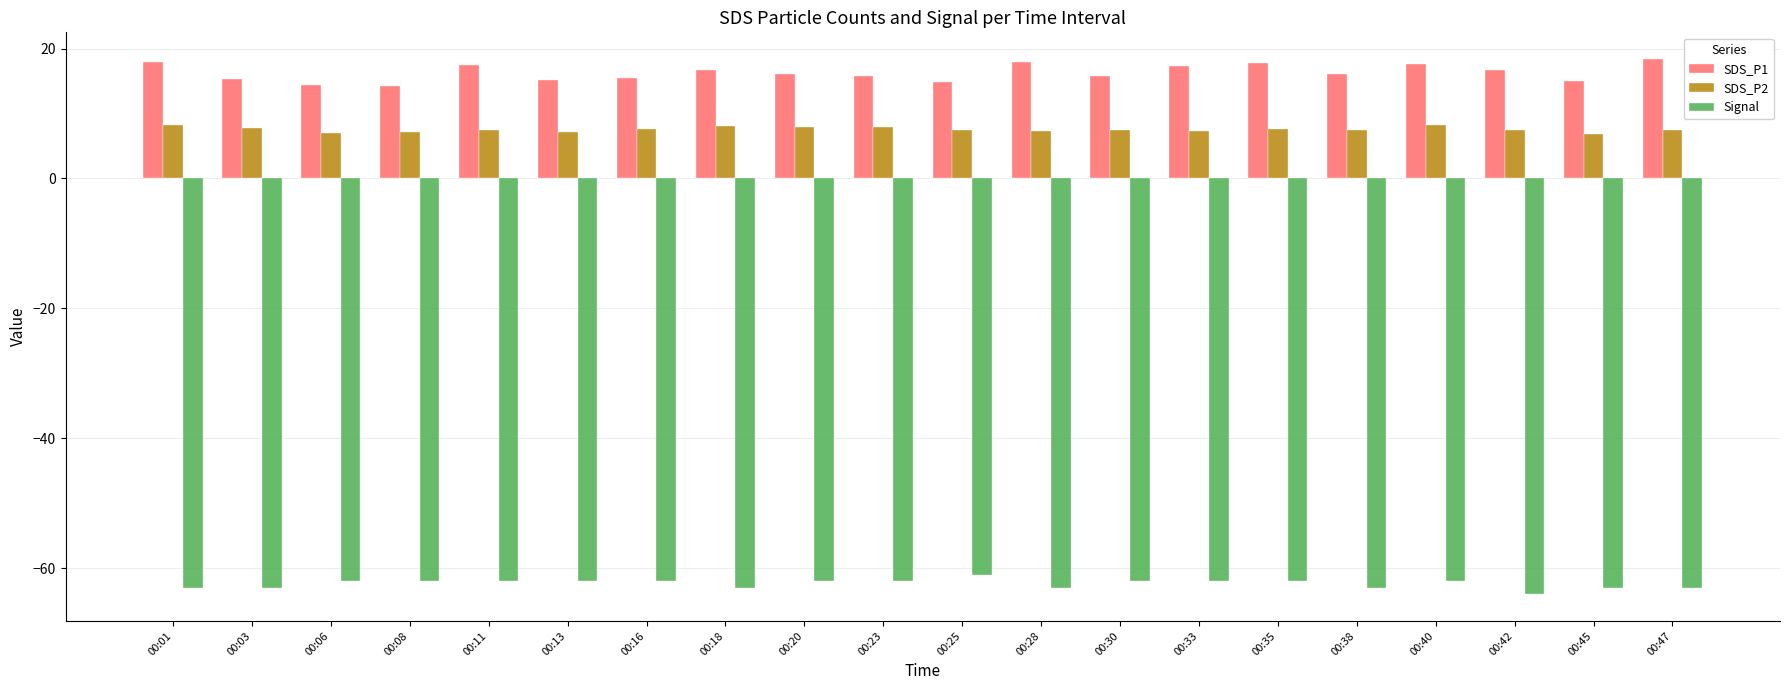

What is the sum of the SDS_P2 values at 00:18 and 00:06?

15.2